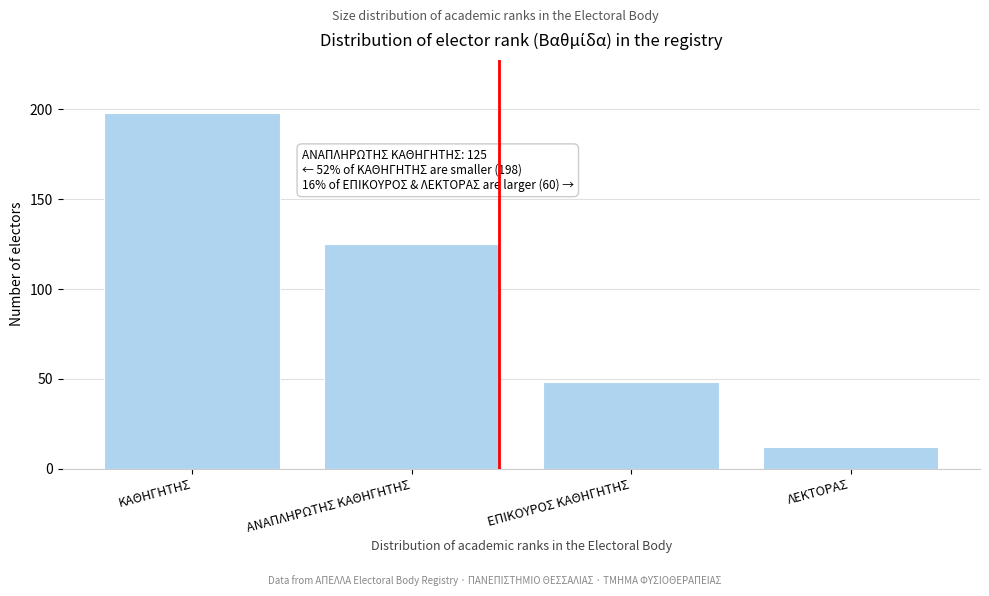

Reading left to right, extract all data points from this chart.

ΚΑΘΗΓΗΤΗΣ=198	ΑΝΑΠΛΗΡΩΤΗΣ ΚΑΘΗΓΗΤΗΣ=125	ΕΠΙΚΟΥΡΟΣ ΚΑΘΗΓΗΤΗΣ=48	ΛΕΚΤΟΡΑΣ=12